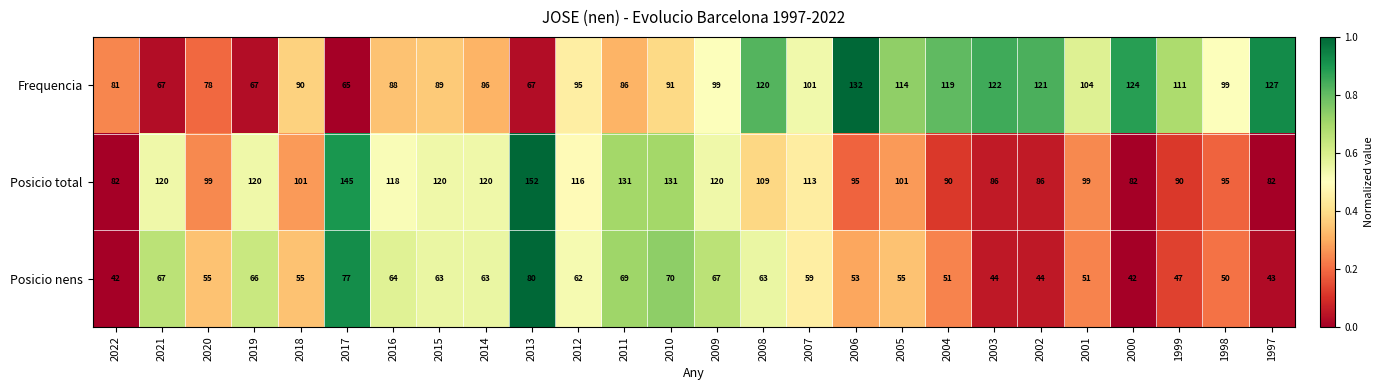

What is the difference between the maximum and minimum values in the Posicio nens series?

38